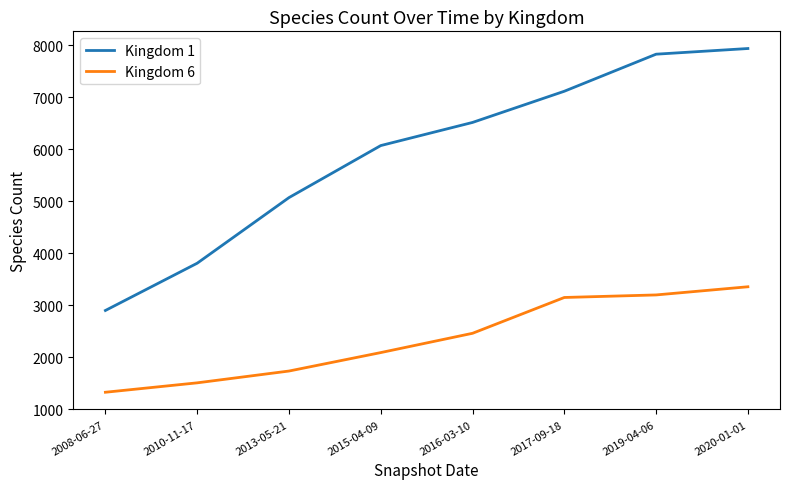

Is it true that Kingdom 6 equals 5938 at 2020-01-01?

False